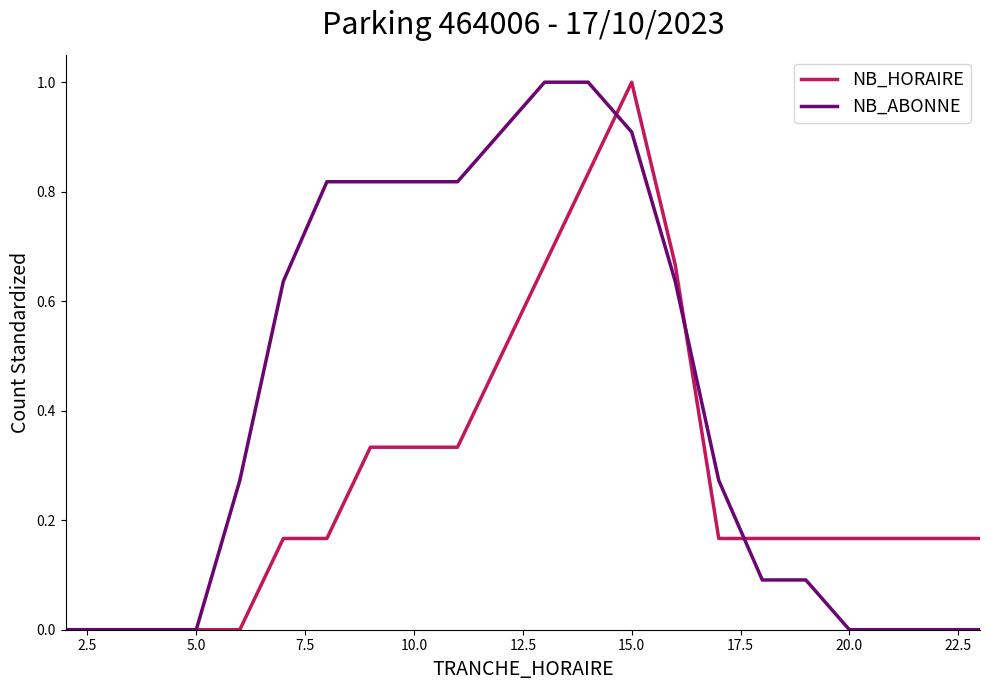

What is the highest value of the NB_ABONNE series?

1.0